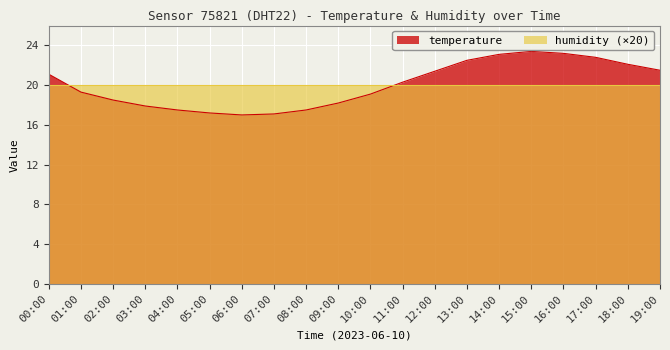

Reading left to right, extract all data points from this chart.

21.1	19.3	18.5	17.9	17.5	17.2	17.0	17.1	17.5	18.2	19.1	20.3	21.4	22.5	23.1	23.4	23.2	22.8	22.1	21.5